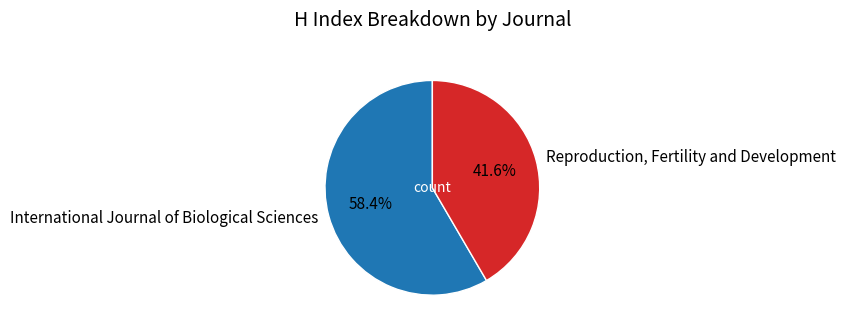

To the nearest percent, what is the difference between the largest and smallest slice percentages?

17%